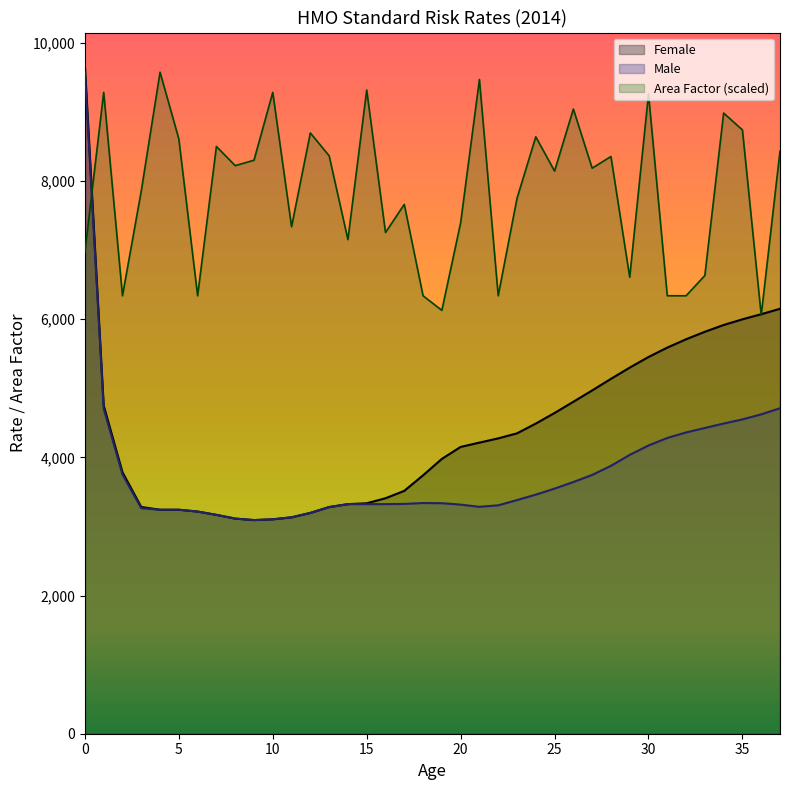

True or false: Area Factor has more than 2 interior local peaks.

True